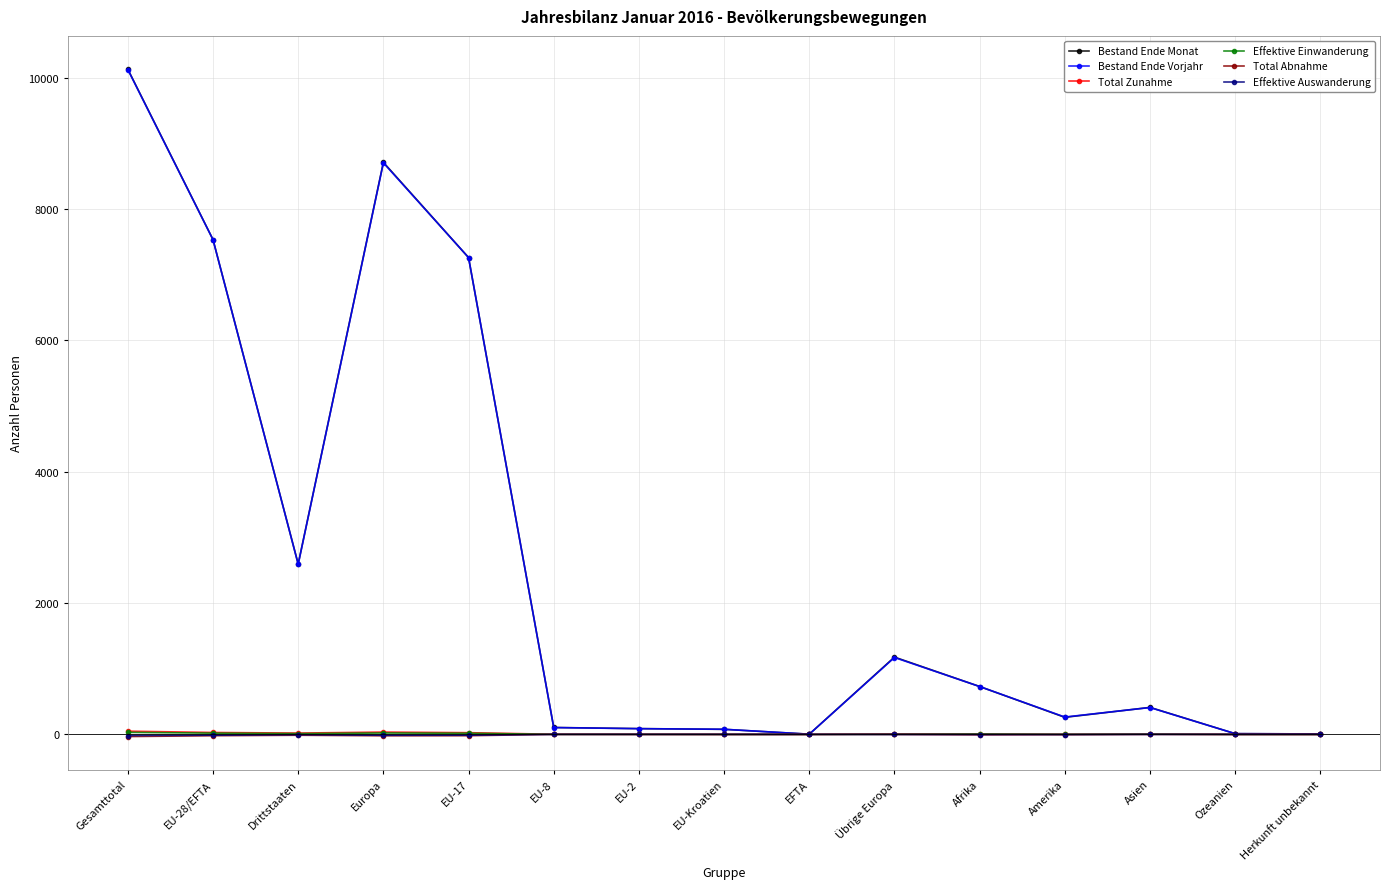

How many lines are shown in the chart?

6